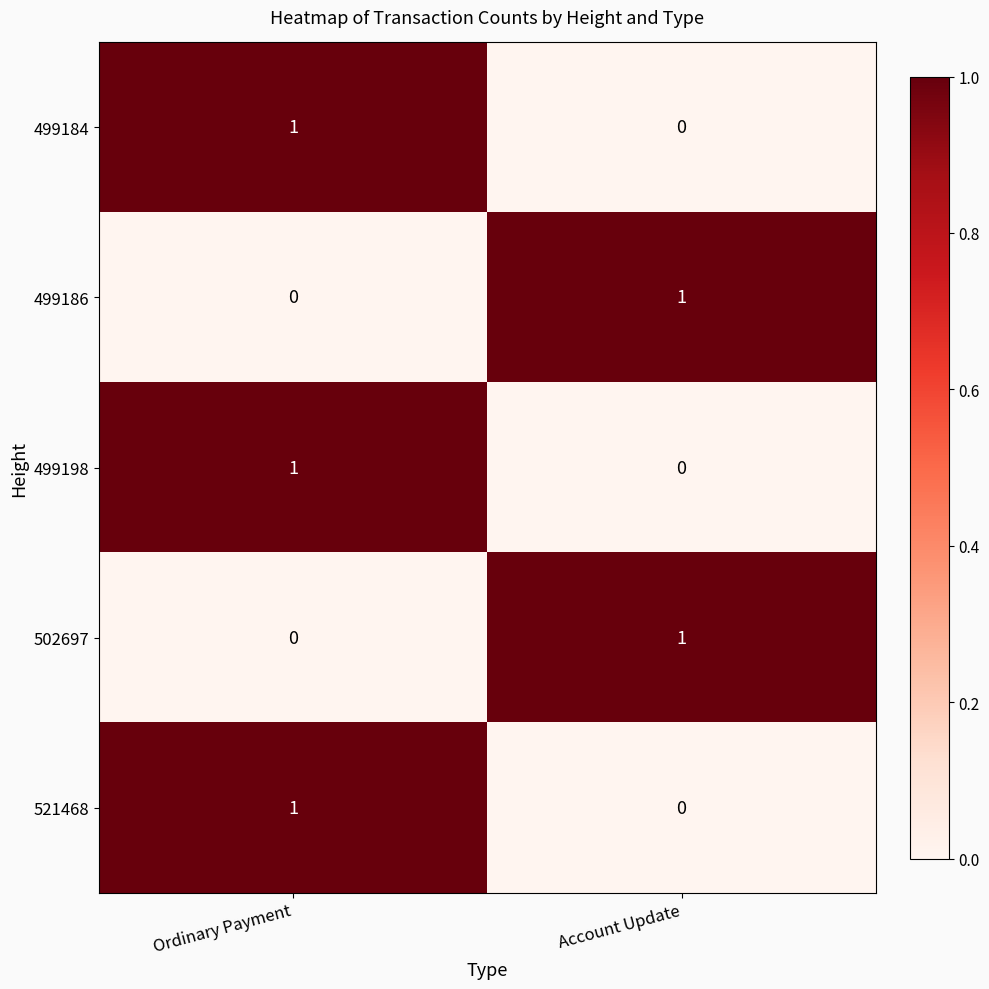

The value of 499198 at Ordinary Payment is 1. True or false?

True